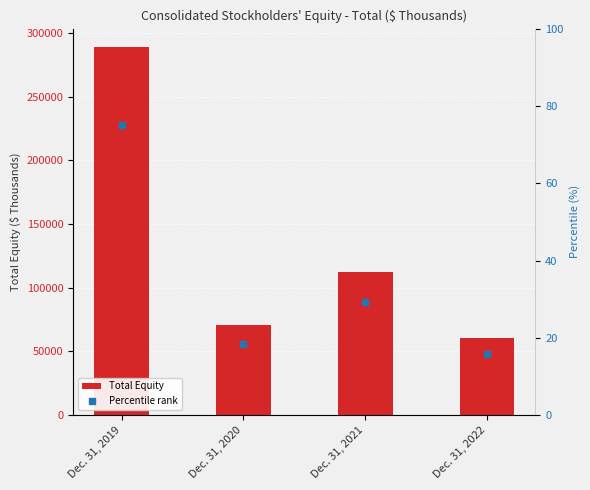

At which label is the value closest to 174903?

Dec. 31, 2021